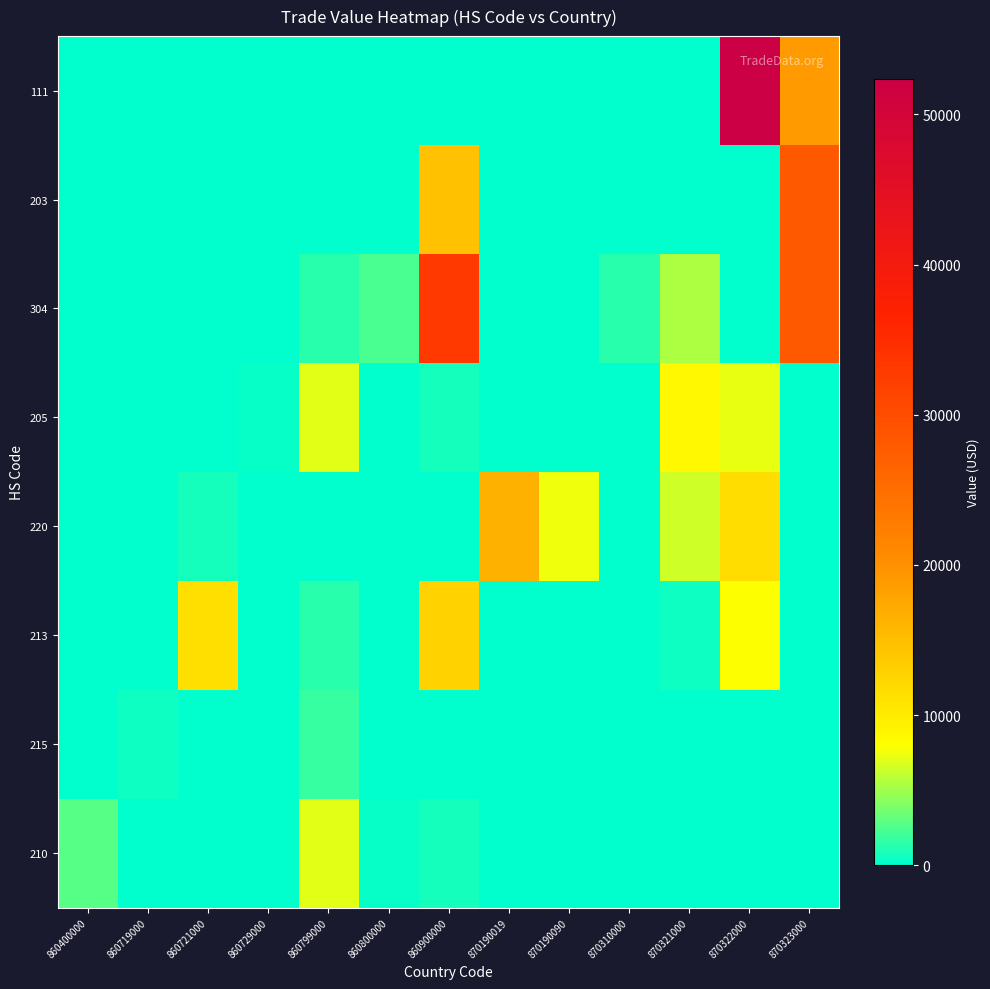

List the series in order of their peak value, highest first.

111, 304, 203, 220, 213, 205, 210, 215